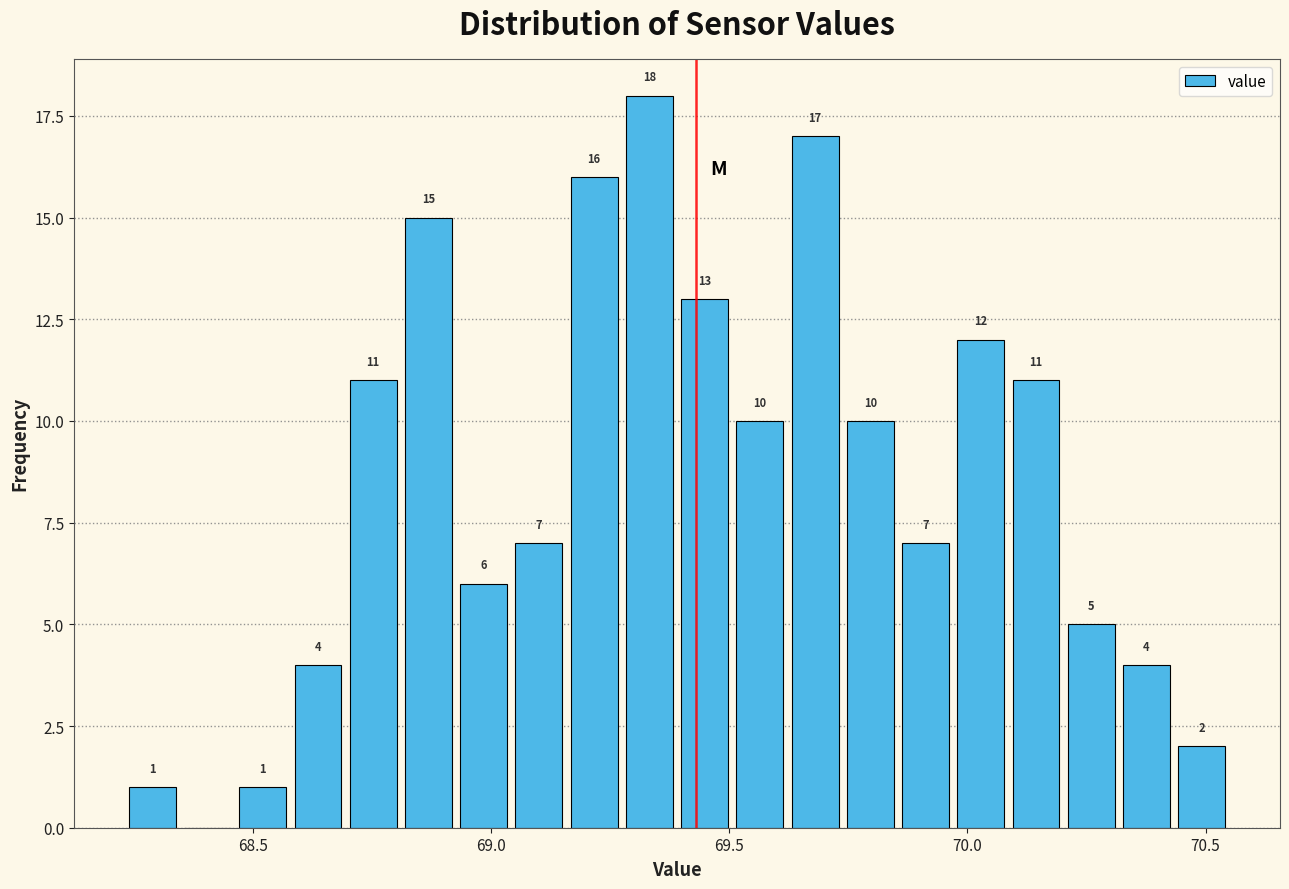

Around what value on the x-axis is the tallest bar? Give the approximate position of its centre, as read against the axis.

69.35